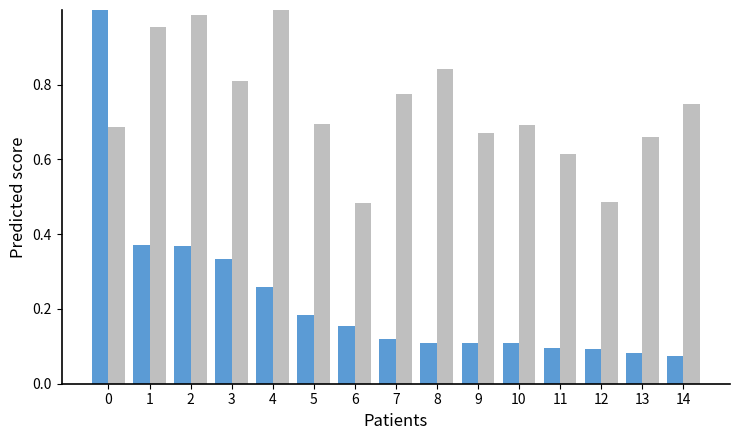

What is the total value across all series at 1?

1.3